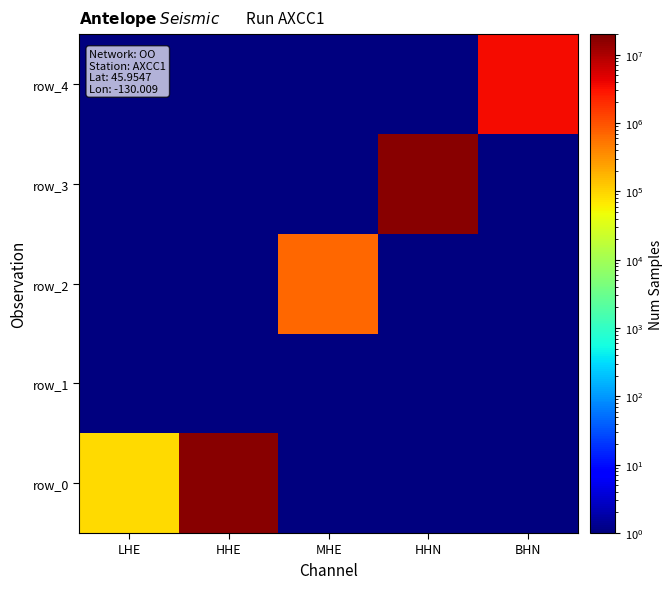

Where is row_4 nearest to the value 1728000?

LHE